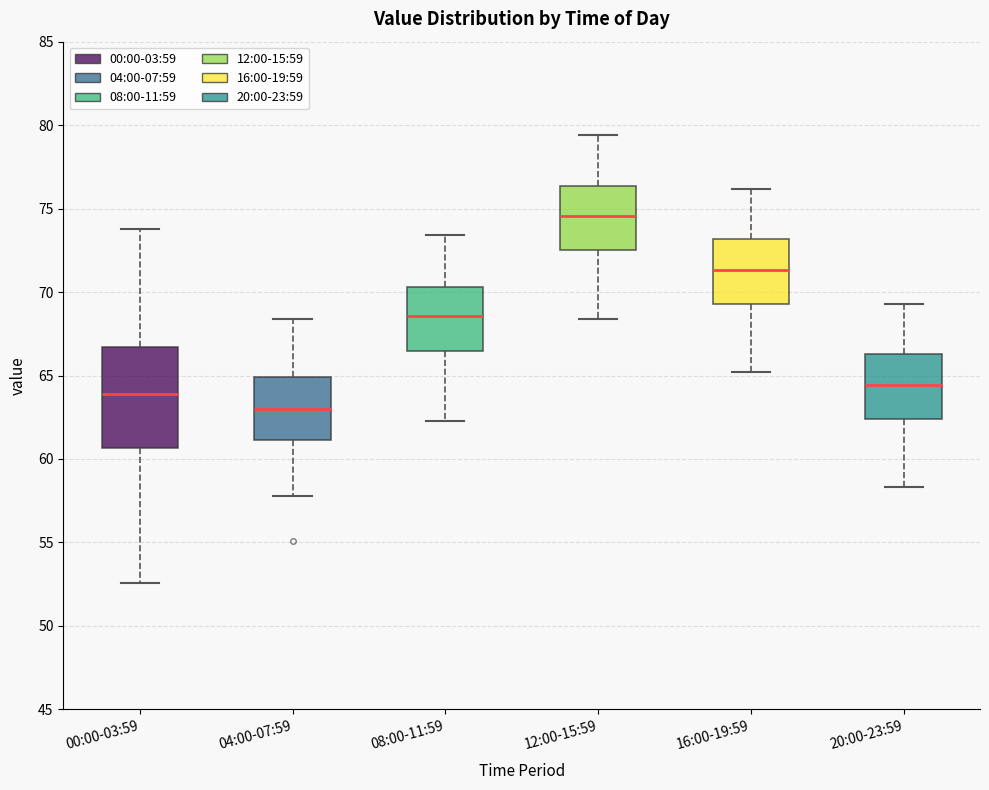

Where does the median line of the box for 20:00-23:59 sit on the y-axis? The values are not printed on the chart, so give them approximately, as read against the axis.

64.5